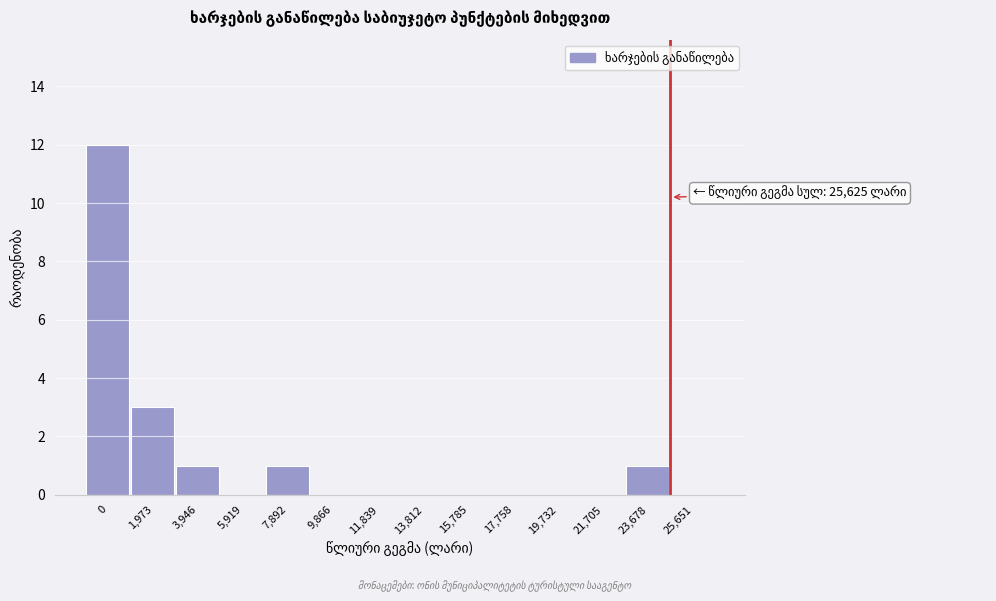

Reading left to right, what are all the values shown in this chart?

0=12	1,973=3	3,946=1	5,919=0	7,892=1	9,866=0	11,839=0	13,812=0	15,785=0	17,758=0	19,732=0	21,705=0	23,678=1	25,651=0